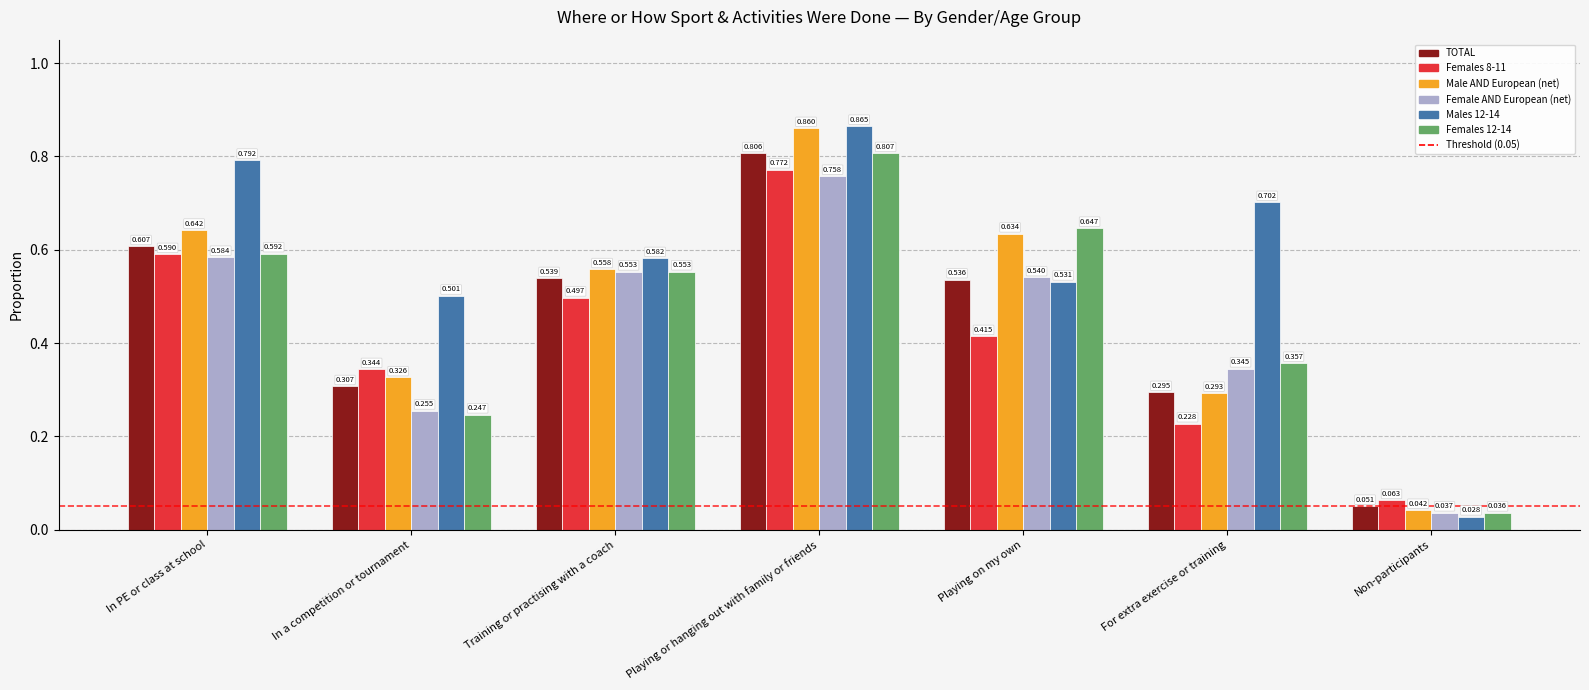

How many data points does each series have?

7